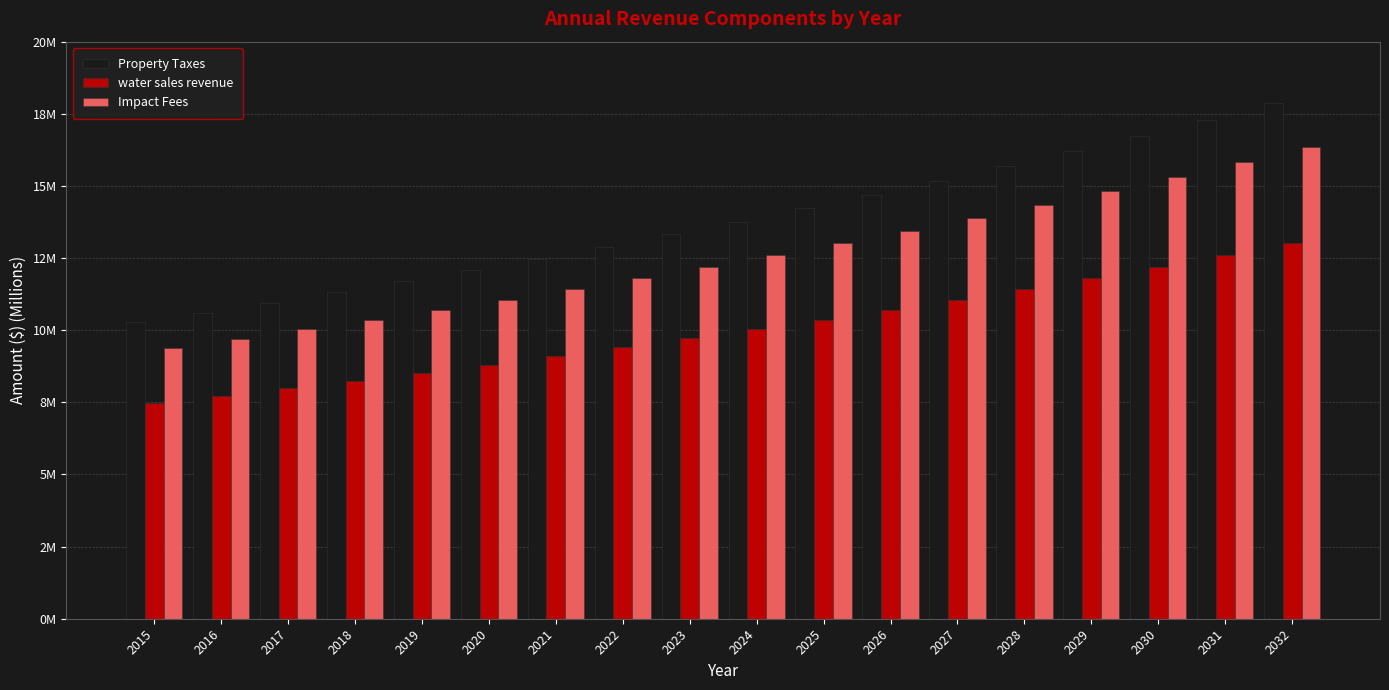

Reading left to right, transcribe all the data shown in this chart.

Property Taxes: 2015=10.3	2016=10.6	2017=11.0	2018=11.3	2019=11.7	2020=12.1	2021=12.5	2022=12.9	2023=13.3	2024=13.8	2025=14.2	2026=14.7	2027=15.2	2028=15.7	2029=16.2	2030=16.7	2031=17.3	2032=17.9
water sales revenue: 2015=7.5	2016=7.7	2017=8.0	2018=8.3	2019=8.5	2020=8.8	2021=9.1	2022=9.4	2023=9.7	2024=10.0	2025=10.4	2026=10.7	2027=11.1	2028=11.4	2029=11.8	2030=12.2	2031=12.6	2032=13.0
Impact Fees: 2015=9.4	2016=9.7	2017=10.0	2018=10.4	2019=10.7	2020=11.1	2021=11.4	2022=11.8	2023=12.2	2024=12.6	2025=13.0	2026=13.4	2027=13.9	2028=14.4	2029=14.8	2030=15.3	2031=15.8	2032=16.3